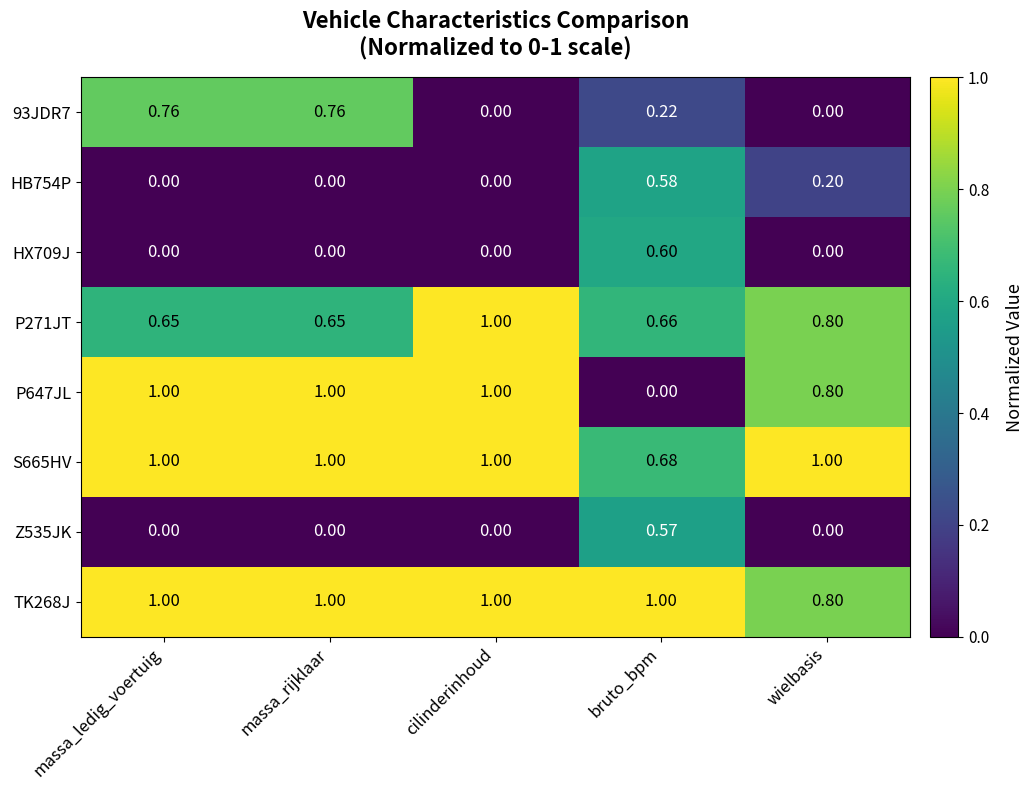

Is the value of 93JDR7 at cilinderinhoud greater than the value of TK268J at massa_ledig_voertuig?

No